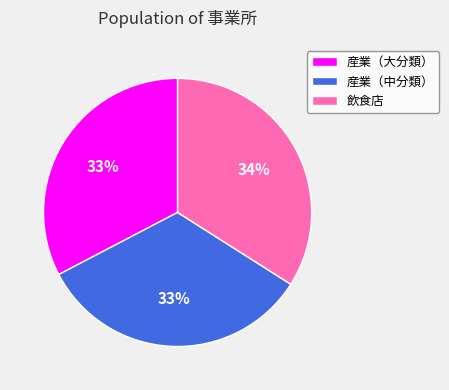

Which category has the biggest portion of the pie?

飲食店